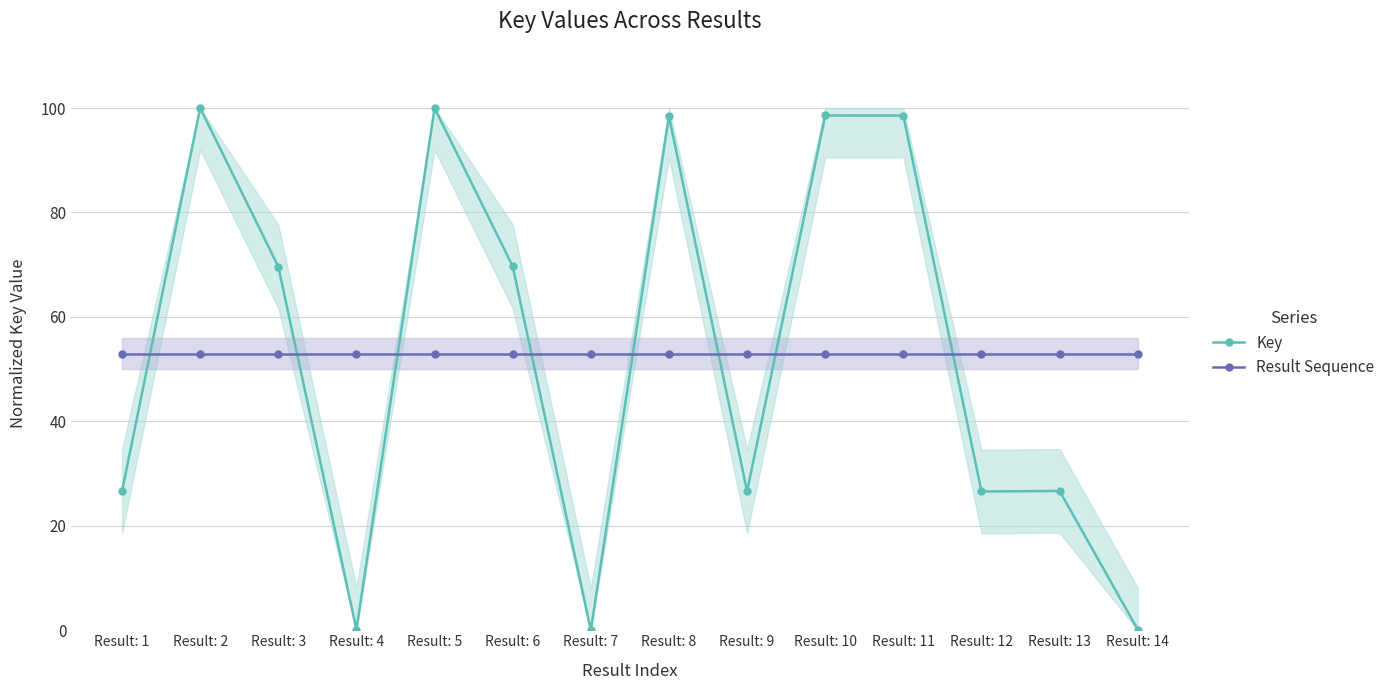

List the labels in order of Result Sequence value, largest first.

Result: 1, Result: 2, Result: 3, Result: 4, Result: 5, Result: 6, Result: 7, Result: 8, Result: 9, Result: 10, Result: 11, Result: 12, Result: 13, Result: 14